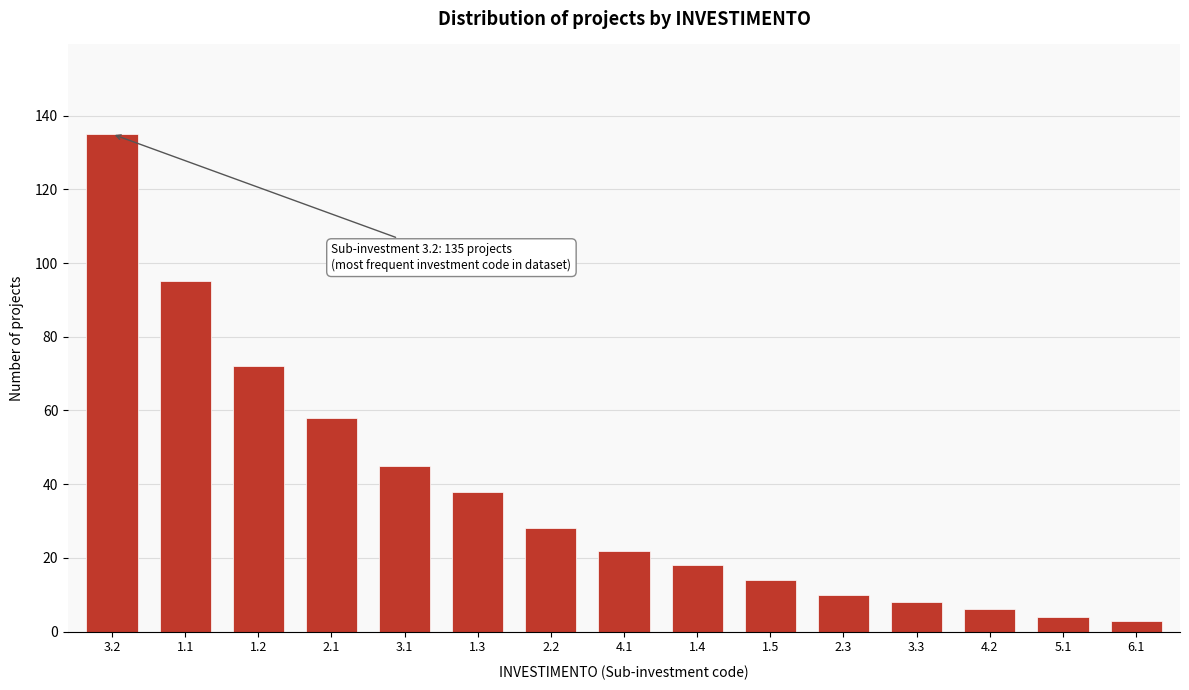

Reading left to right, list all the values displayed in this chart.

3.2=135	1.1=95	1.2=72	2.1=58	3.1=45	1.3=38	2.2=28	4.1=22	1.4=18	1.5=14	2.3=10	3.3=8	4.2=6	5.1=4	6.1=3